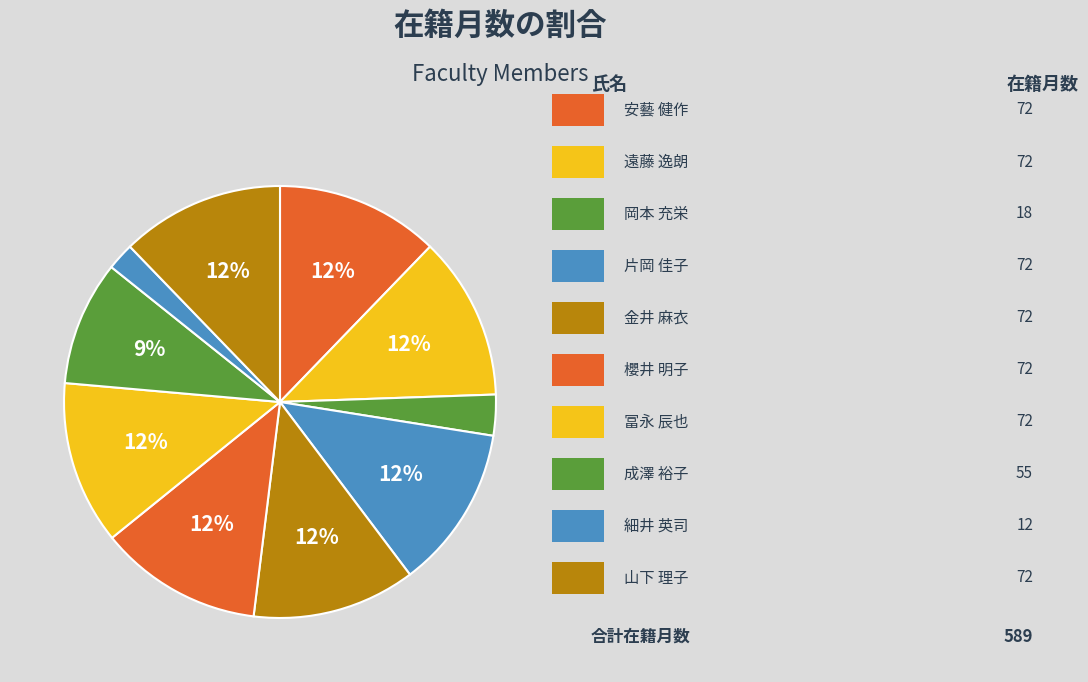

Count the number of slices in the pie.

10